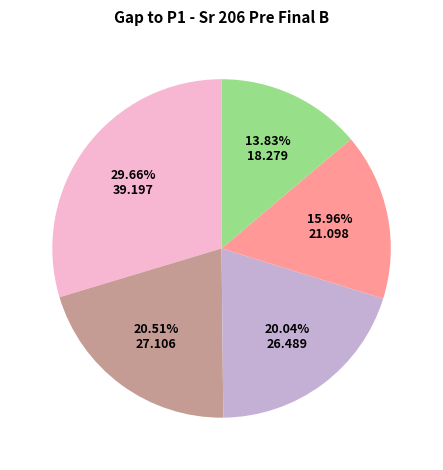

Count the number of slices in the pie.

5